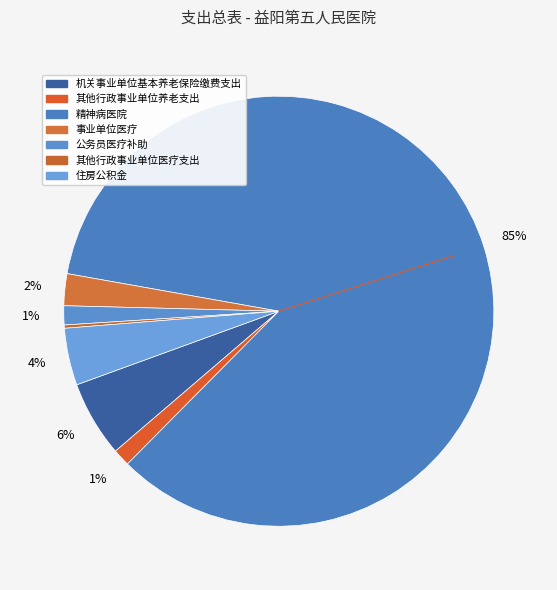

Does 精神病医院 account for over 50% of the chart?

Yes